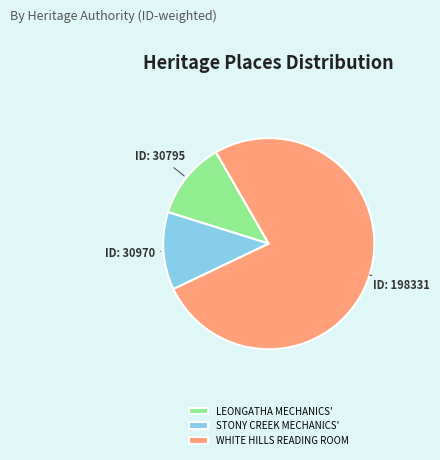

Do WHITE HILLS READING ROOM and STONY CREEK MECHANICS' together represent more than half of the pie?

Yes